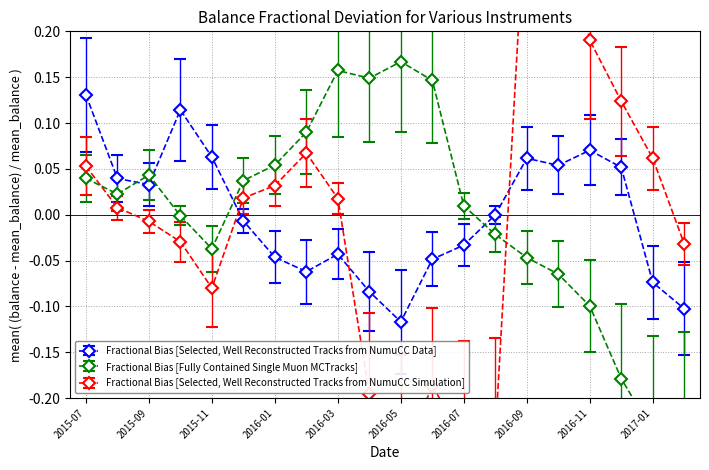

The value of Fractional Bias [Selected, Well Reconstructed Tracks from NumuCC Simulation] at 2016-06 is -0.2. True or false?

True